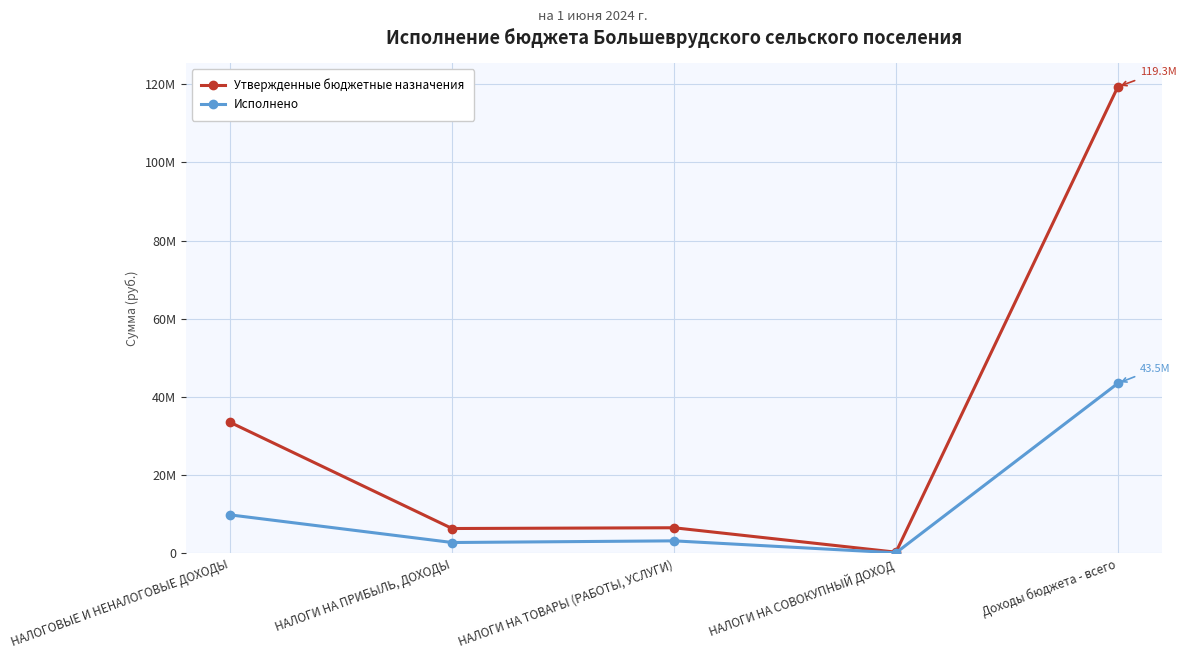

The Утвержденные бюджетные назначения series shows 3778575.1 at НАЛОГИ НА ТОВАРЫ (РАБОТЫ, УСЛУГИ). True or false?

False